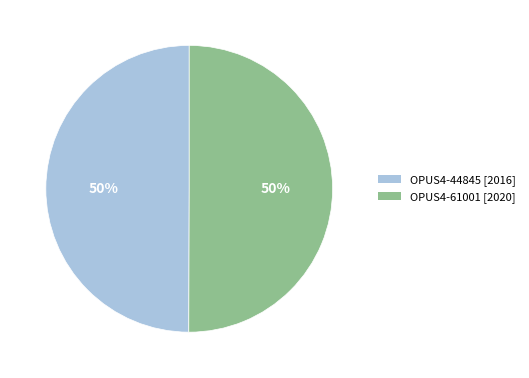

To the nearest percent, what is the average slice percentage?

50%